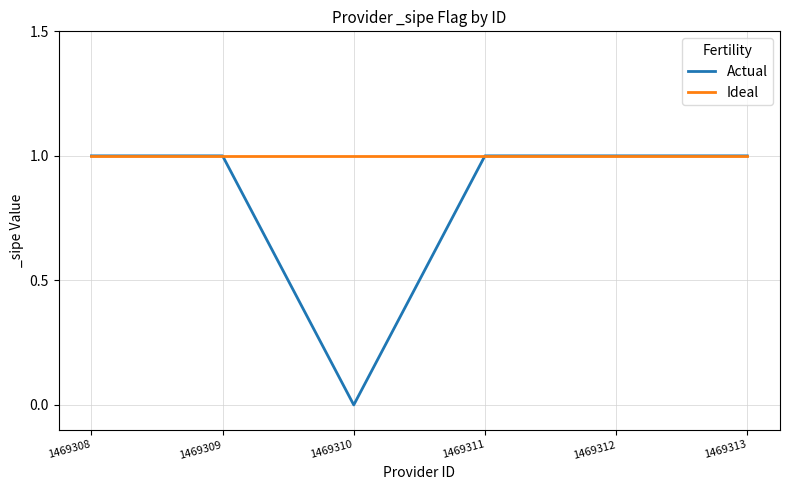

Which series has the largest total across all categories?

Ideal